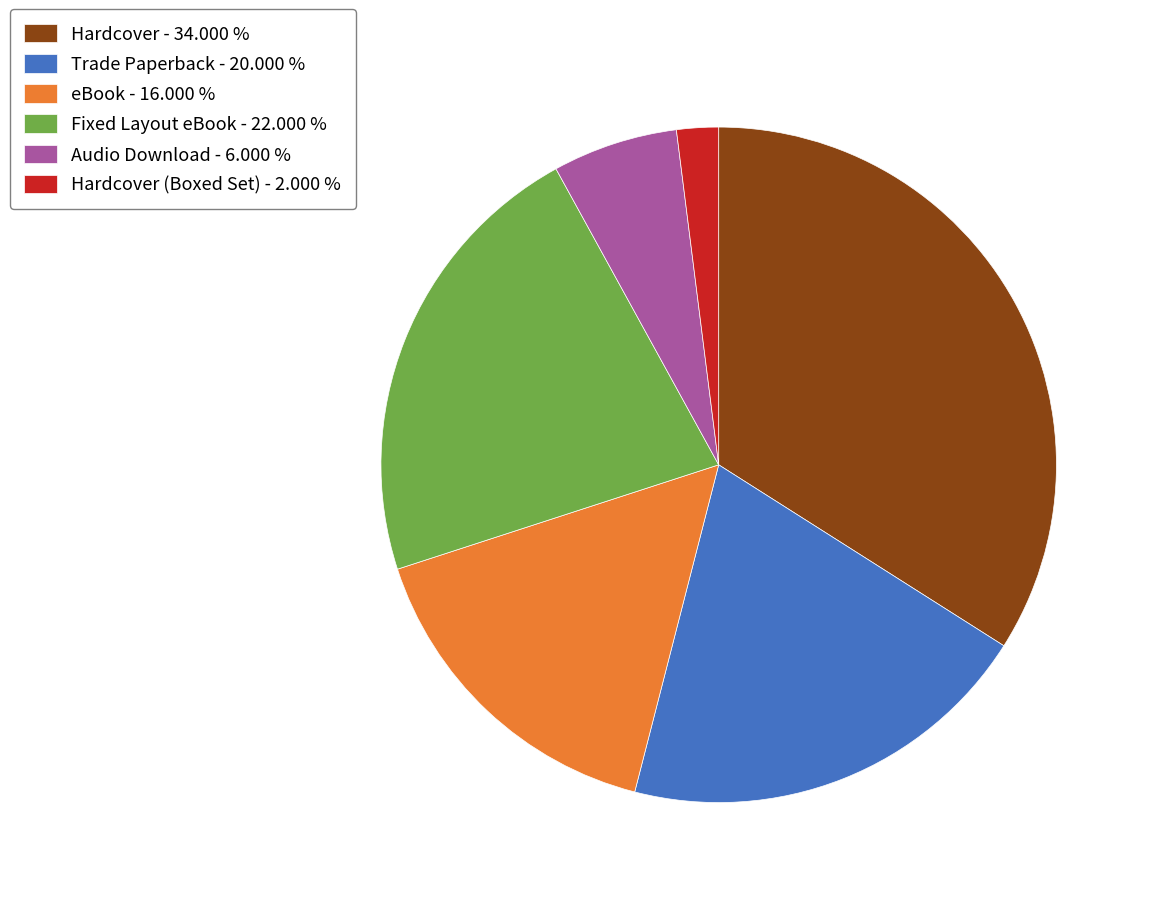

What is the largest slice in the pie chart?

Hardcover - 34.000 %